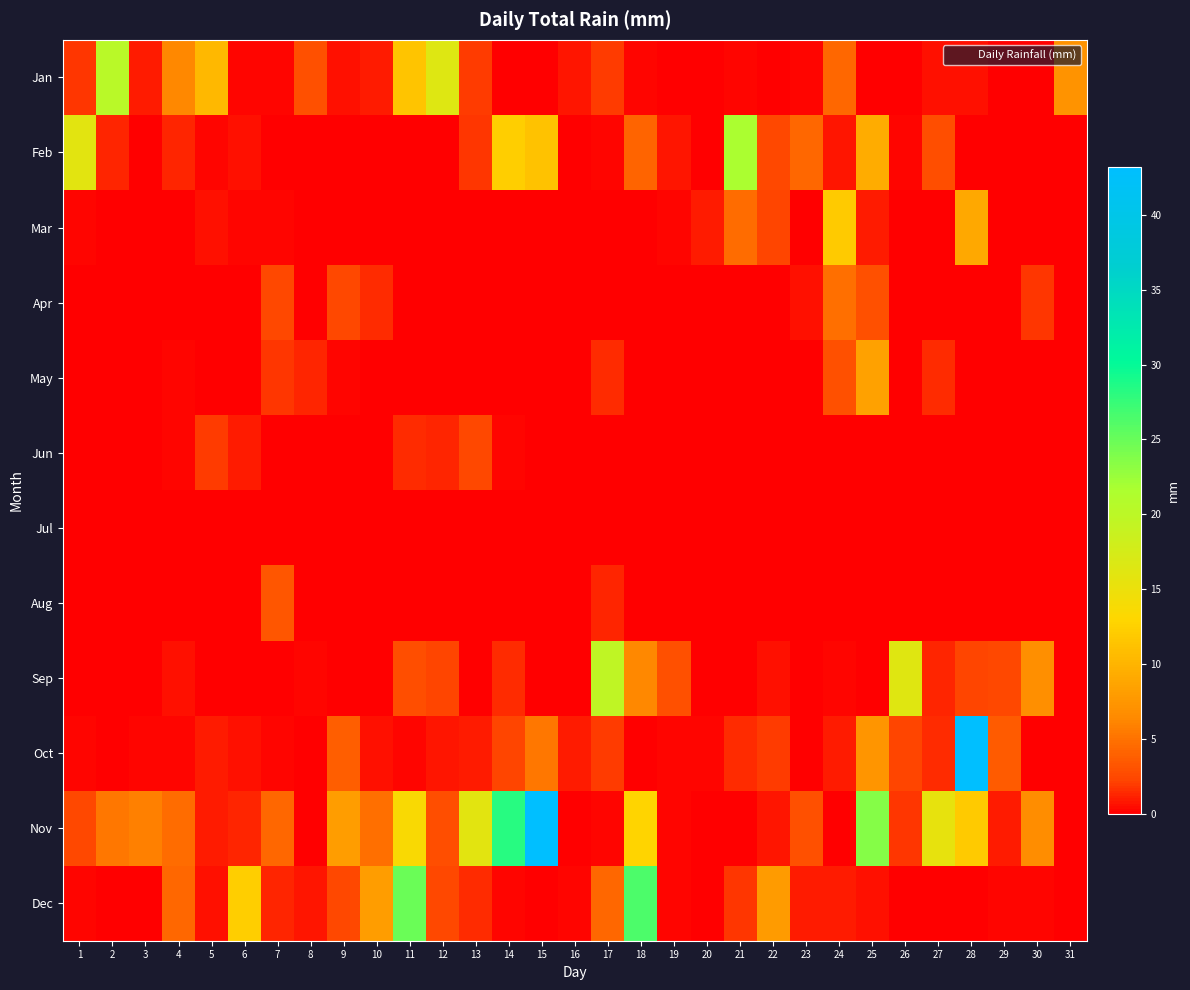

Reading left to right, transcribe all the data shown in this chart.

Jan: 1=1.8	2=20.3	3=1.0	4=6.3	5=10.4	6=0.2	7=0.2	8=3.0	9=0.5	10=1.0	11=11.4	12=16.5	13=2.0	14=0.0	15=0.0	16=0.8	17=2.0	18=0.2	19=0.0	20=0.0	21=0.2	22=0.0	23=0.2	24=4.3	25=0.0	26=0.0	27=0.5	28=0.5	29=0.0	30=0.0	31=7.1
Feb: 1=16.0	2=1.3	3=0.0	4=1.3	5=0.2	6=0.5	7=0.0	8=0.0	9=0.0	10=0.0	11=0.0	12=0.0	13=1.8	14=12.2	15=11.2	16=0.0	17=0.2	18=4.1	19=0.8	20=0.0	21=21.6	22=2.5	23=4.3	24=0.8	25=9.4	26=0.2	27=2.8	28=0.0	29=0.0	30=0.0	31=0.0
Mar: 1=0.2	2=0.0	3=0.0	4=0.0	5=0.5	6=0.2	7=0.2	8=0.0	9=0.0	10=0.0	11=0.0	12=0.0	13=0.0	14=0.0	15=0.0	16=0.0	17=0.0	18=0.0	19=0.2	20=1.0	21=4.6	22=2.3	23=0.0	24=11.9	25=1.0	26=0.0	27=0.0	28=9.1	29=0.0	30=0.0	31=0.0
Apr: 1=0.0	2=0.0	3=0.0	4=0.0	5=0.0	6=0.0	7=2.5	8=0.0	9=2.5	10=1.5	11=0.0	12=0.0	13=0.0	14=0.0	15=0.0	16=0.0	17=0.0	18=0.0	19=0.0	20=0.0	21=0.0	22=0.0	23=0.5	24=4.8	25=3.0	26=0.0	27=0.0	28=0.0	29=0.0	30=1.8	31=0.0
May: 1=0.0	2=0.0	3=0.0	4=0.2	5=0.0	6=0.0	7=1.8	8=1.3	9=0.2	10=0.0	11=0.0	12=0.0	13=0.0	14=0.0	15=0.0	16=0.0	17=1.5	18=0.0	19=0.0	20=0.0	21=0.0	22=0.0	23=0.0	24=3.0	25=8.4	26=0.0	27=1.5	28=0.0	29=0.0	30=0.0	31=0.0
Jun: 1=0.0	2=0.0	3=0.0	4=0.2	5=2.0	6=1.0	7=0.0	8=0.0	9=0.0	10=0.0	11=1.5	12=1.3	13=2.5	14=0.2	15=0.0	16=0.0	17=0.0	18=0.0	19=0.0	20=0.0	21=0.0	22=0.0	23=0.0	24=0.0	25=0.0	26=0.0	27=0.0	28=0.0	29=0.0	30=0.0	31=0.0
Jul: 1=0.0	2=0.0	3=0.0	4=0.0	5=0.0	6=0.0	7=0.0	8=0.0	9=0.0	10=0.0	11=0.0	12=0.0	13=0.0	14=0.0	15=0.0	16=0.0	17=0.0	18=0.0	19=0.0	20=0.0	21=0.0	22=0.0	23=0.0	24=0.0	25=0.0	26=0.0	27=0.0	28=0.0	29=0.0	30=0.0	31=0.0
Aug: 1=0.0	2=0.0	3=0.0	4=0.0	5=0.0	6=0.0	7=3.3	8=0.0	9=0.0	10=0.0	11=0.0	12=0.0	13=0.0	14=0.0	15=0.0	16=0.0	17=1.3	18=0.0	19=0.0	20=0.0	21=0.0	22=0.0	23=0.0	24=0.0	25=0.0	26=0.0	27=0.0	28=0.0	29=0.0	30=0.0	31=0.0
Sep: 1=0.0	2=0.0	3=0.0	4=0.5	5=0.0	6=0.0	7=0.0	8=0.2	9=0.0	10=0.0	11=2.8	12=2.3	13=0.0	14=1.5	15=0.0	16=0.0	17=19.6	18=6.3	19=3.0	20=0.0	21=0.0	22=0.5	23=0.0	24=0.2	25=0.0	26=16.3	27=1.3	28=2.3	29=2.5	30=6.9	31=0.0
Oct: 1=0.2	2=0.0	3=0.2	4=0.2	5=1.0	6=0.5	7=0.2	8=0.0	9=3.8	10=0.5	11=0.2	12=0.8	13=1.0	14=2.3	15=5.3	16=1.0	17=2.0	18=0.0	19=0.2	20=0.2	21=1.5	22=2.0	23=0.0	24=1.0	25=7.4	26=2.3	27=1.5	28=43.2	29=3.6	30=0.0	31=0.0
Nov: 1=2.5	2=5.3	3=5.8	4=4.6	5=1.0	6=1.3	7=4.3	8=0.0	9=8.1	10=4.8	11=13.5	12=2.8	13=16.0	14=28.2	15=43.2	16=0.0	17=0.2	18=12.7	19=0.2	20=0.0	21=0.0	22=0.8	23=3.0	24=0.0	25=23.6	26=1.8	27=15.5	28=11.9	29=1.0	30=6.6	31=0.0
Dec: 1=0.2	2=0.0	3=0.0	4=4.3	5=0.5	6=12.2	7=1.3	8=0.8	9=2.5	10=8.1	11=24.9	12=2.5	13=1.5	14=0.2	15=0.0	16=0.2	17=4.3	18=26.4	19=0.2	20=0.0	21=1.8	22=7.9	23=1.0	24=1.0	25=0.5	26=0.0	27=0.0	28=0.0	29=0.2	30=0.2	31=0.0